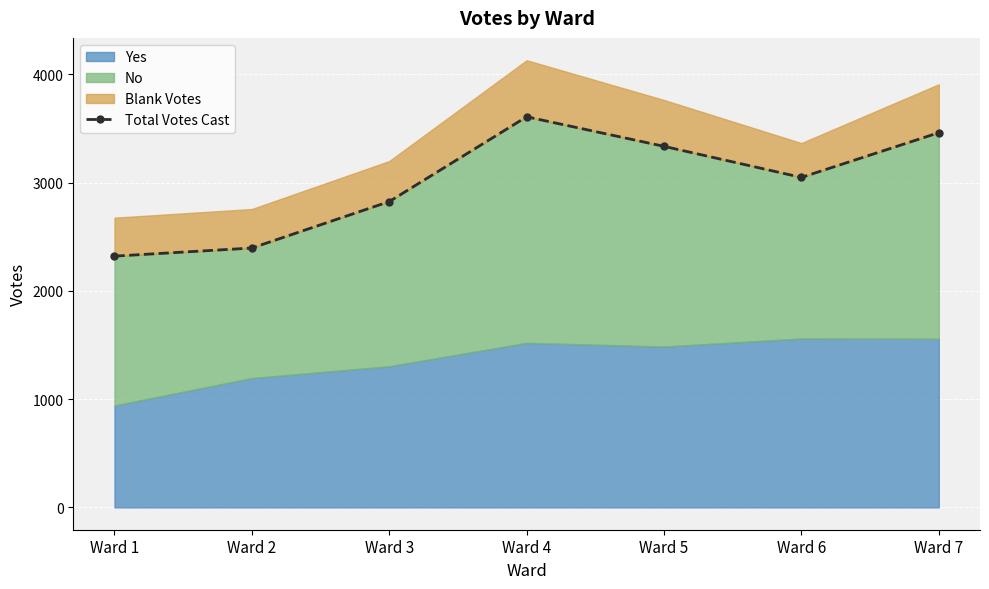

How many values are below 3047?

3